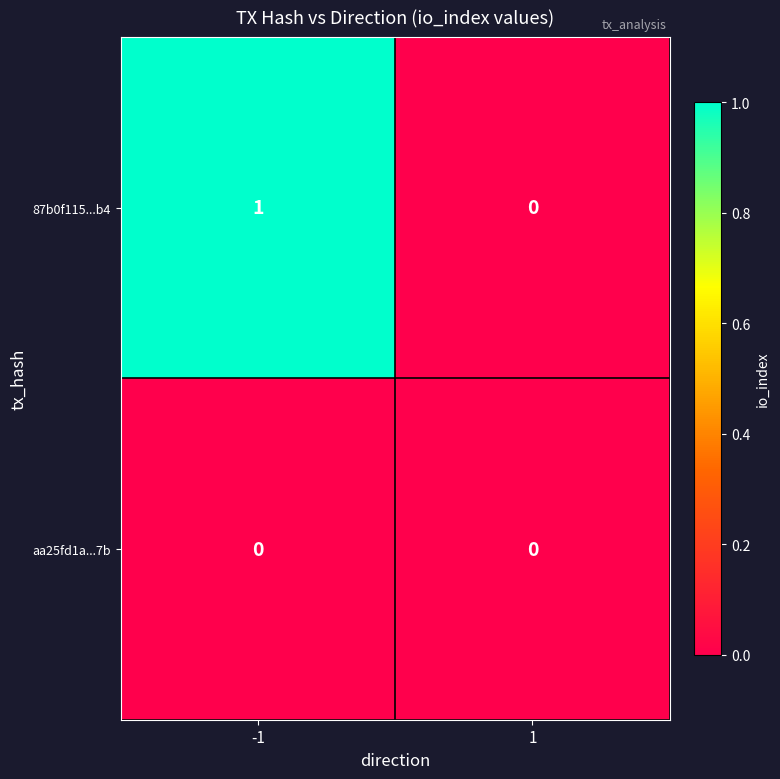

Is the value of 87b0f115...b4 at -1 greater than the value of aa25fd1a...7b at -1?

Yes